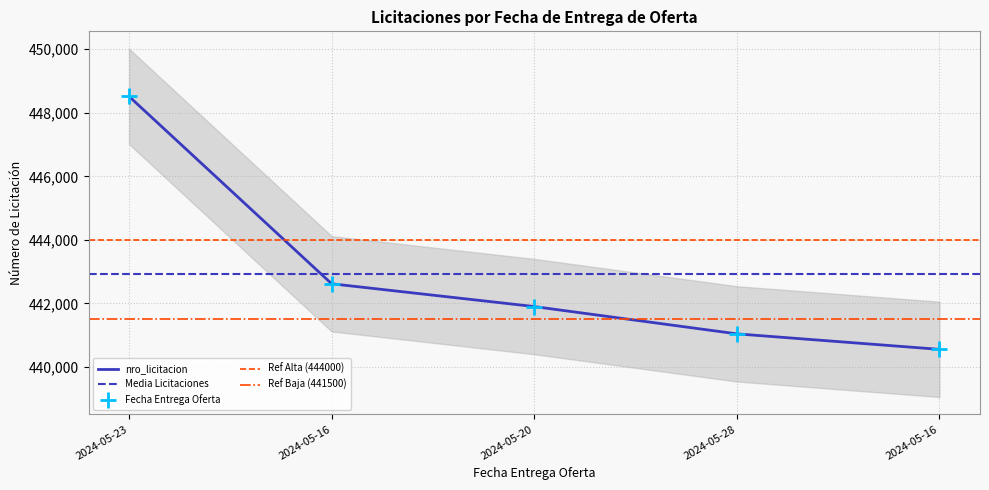

What is the change in value from 2024-05-20 to 2024-05-16?

-1347